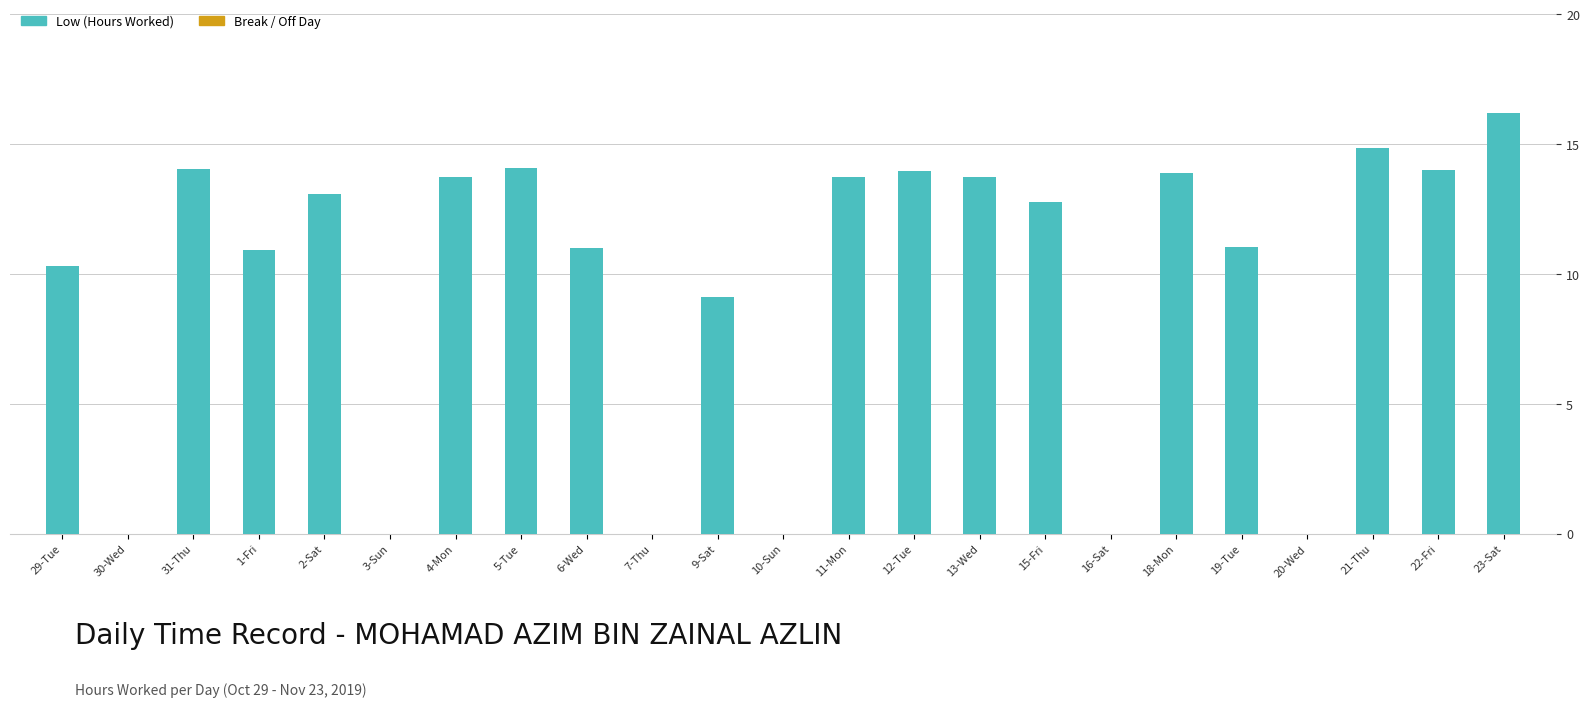

Is it true that Break / Off Day equals 0.0 at 30-Wed?

True